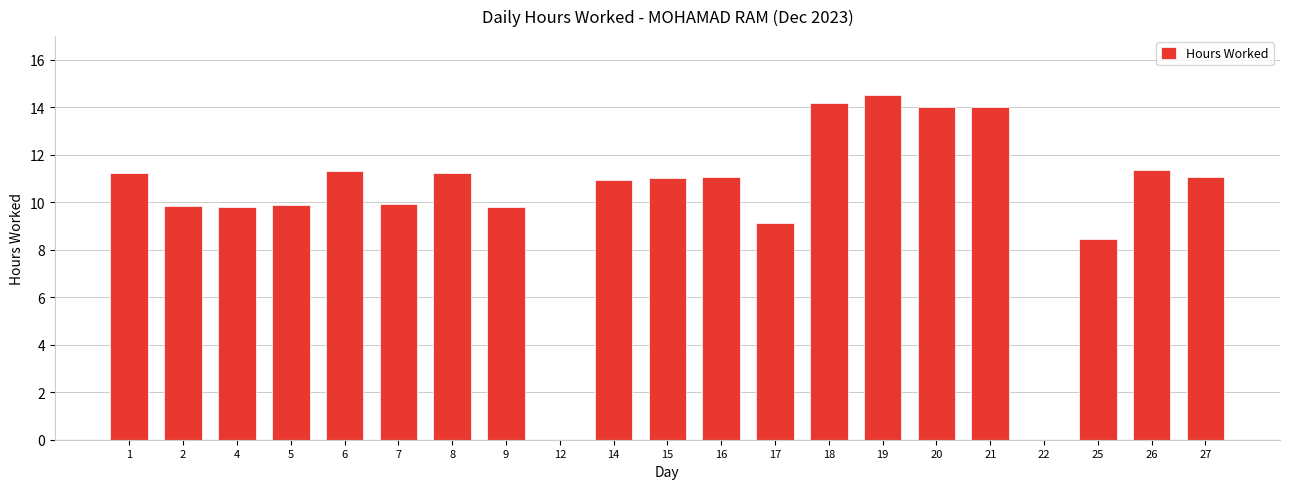

What is the maximum value shown in the chart?

14.5